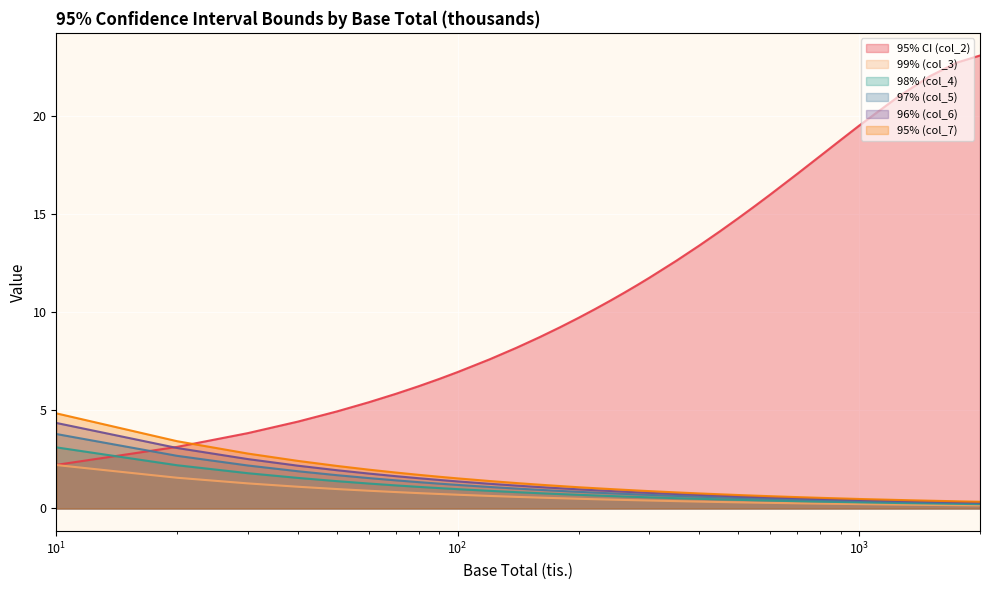

True or false: 99% (col_3) and 97% (col_5) intersect in this chart.

False